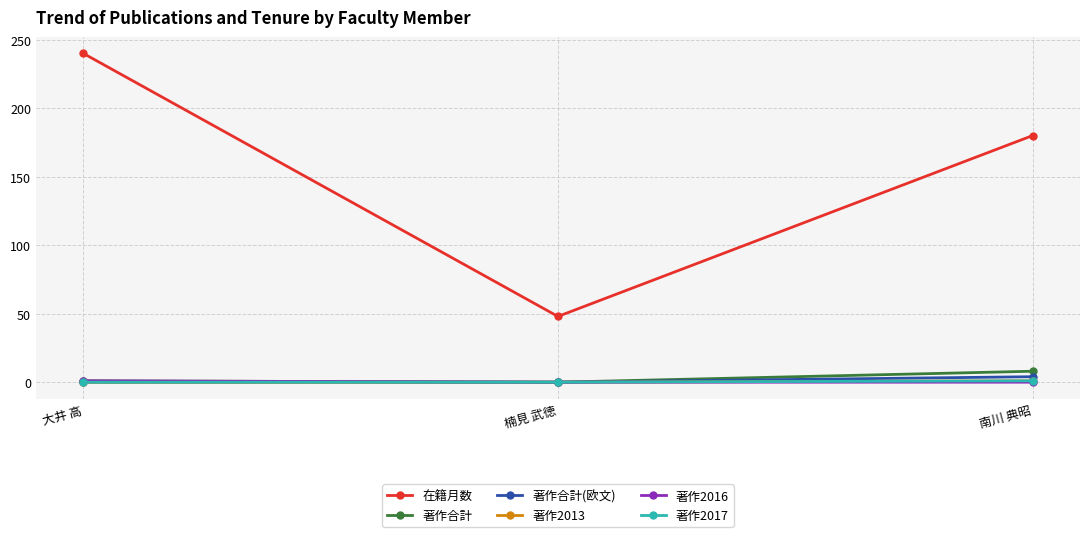

What is the total value across all series at 楠見 武徳?

48